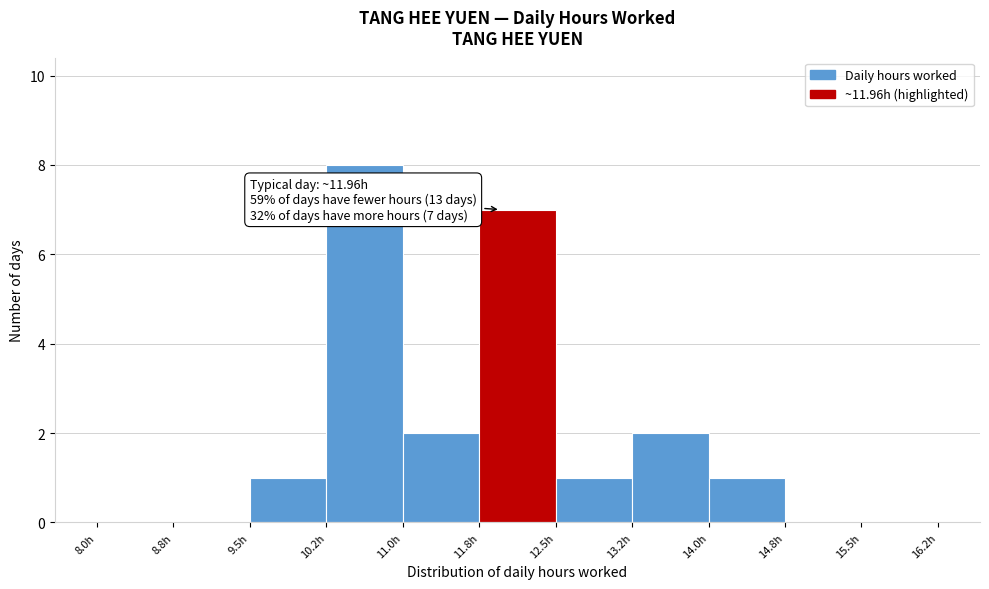

Over which range of the x-axis is the bar tallest?

10.25 to 11.00